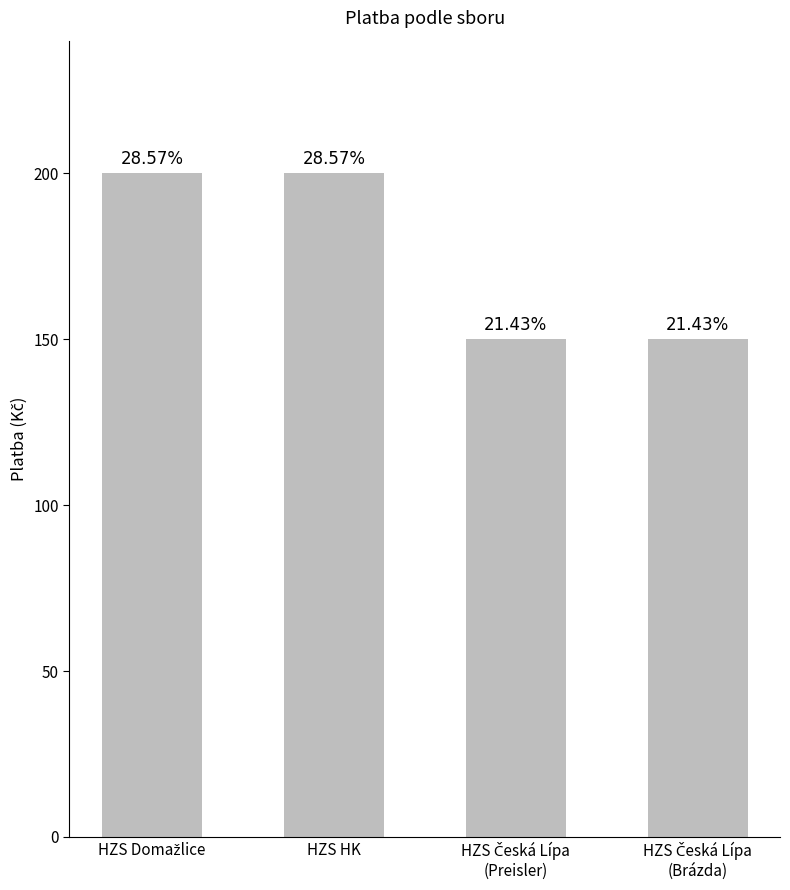

Which category has the lowest value across all series?

HZS Česká Lípa
(Preisler)